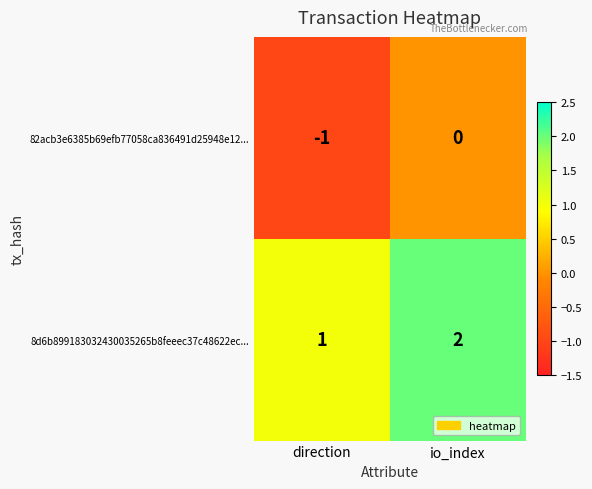

True or false: 82acb3e6385b69efb77058ca836491d25948e12... has a value of -2 at direction.

False